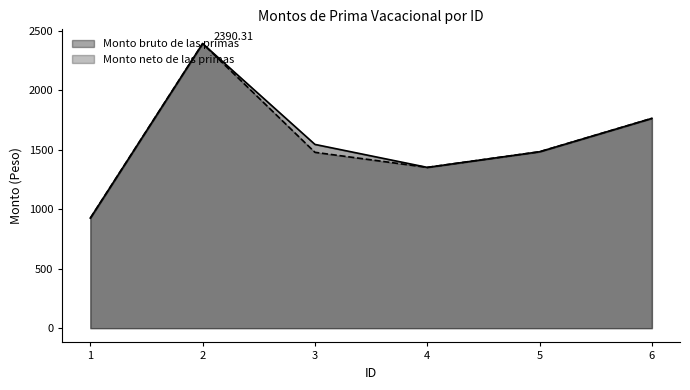

What is the difference between the maximum and minimum values in the Monto bruto de las primas series?

1466.2